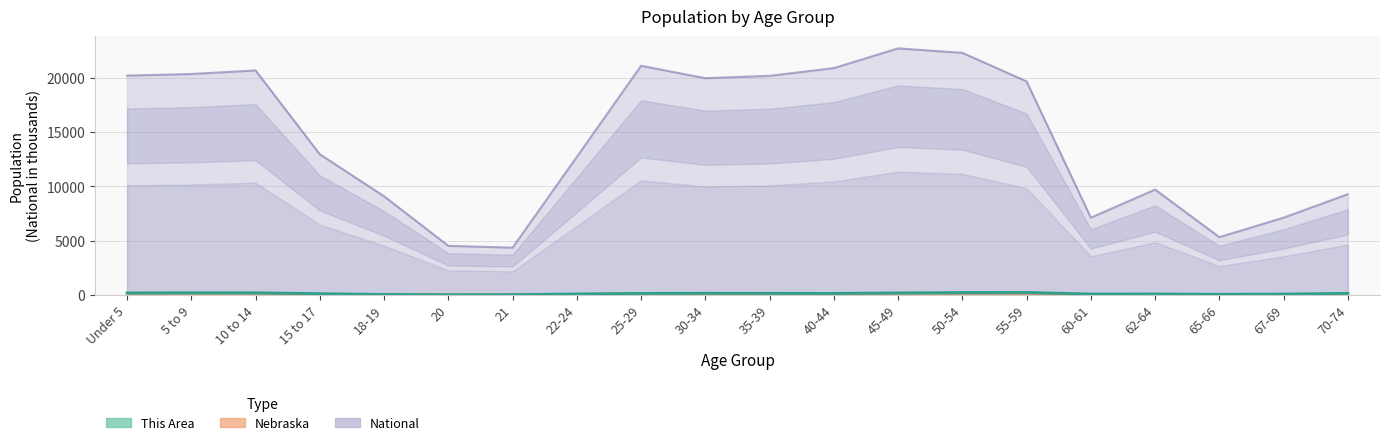

At 30-34, list the series in order from smallest to largest.

Nebraska, This Area, National